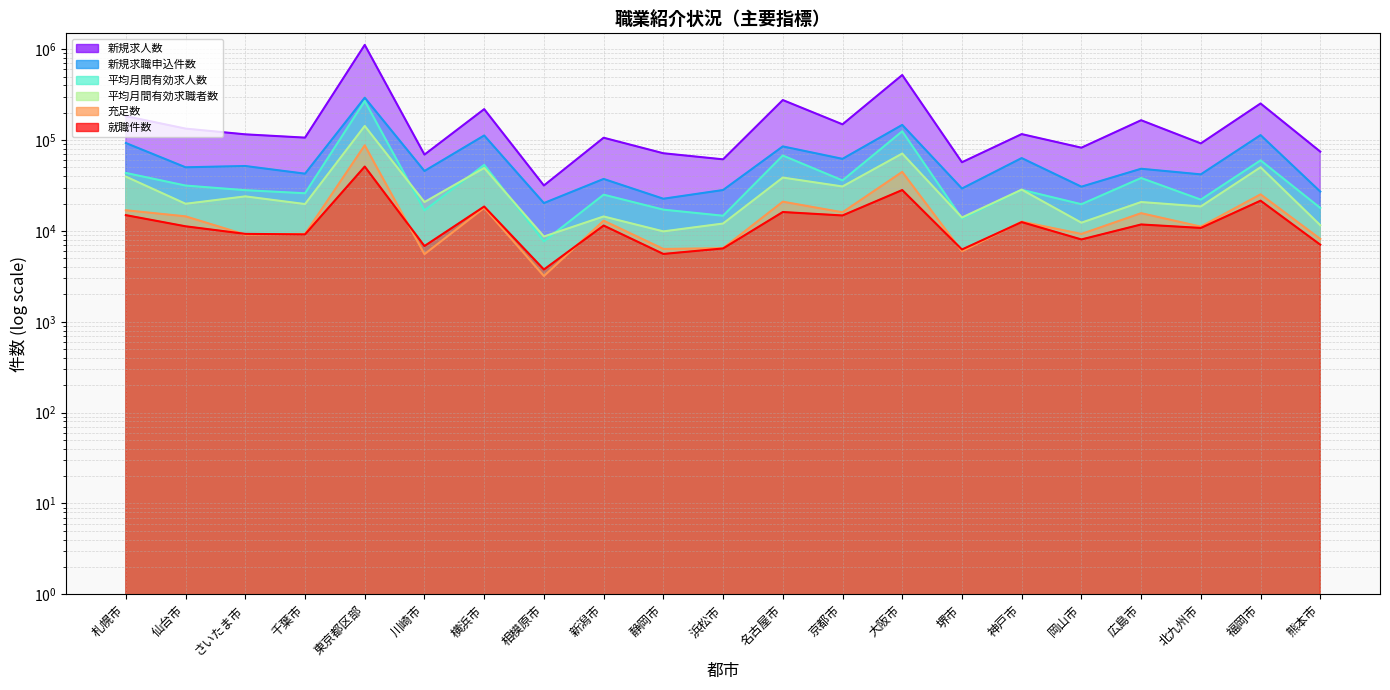

Is it true that 充足数 equals 6330.0 at 静岡市?

True